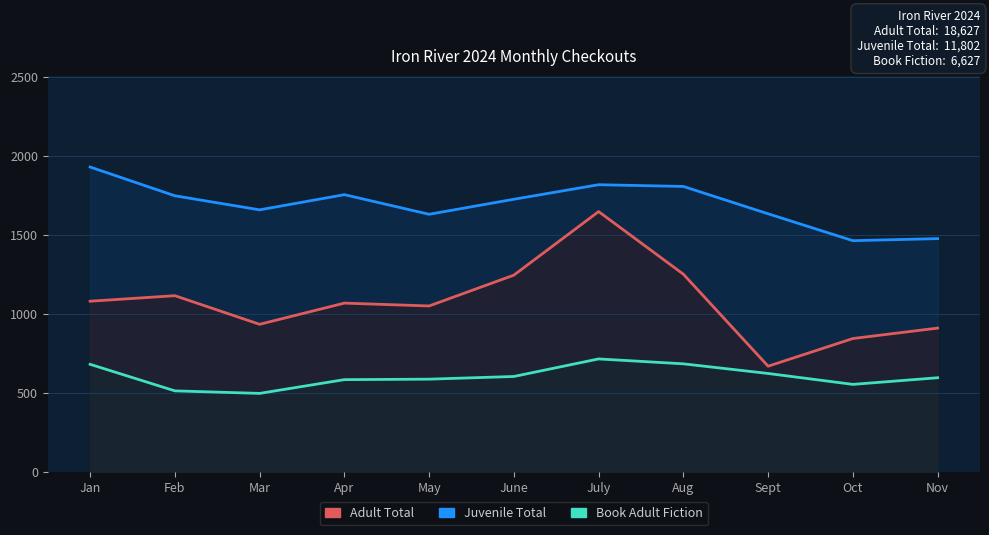

What is the difference between the maximum and minimum values in the Juvenile Total series?

978